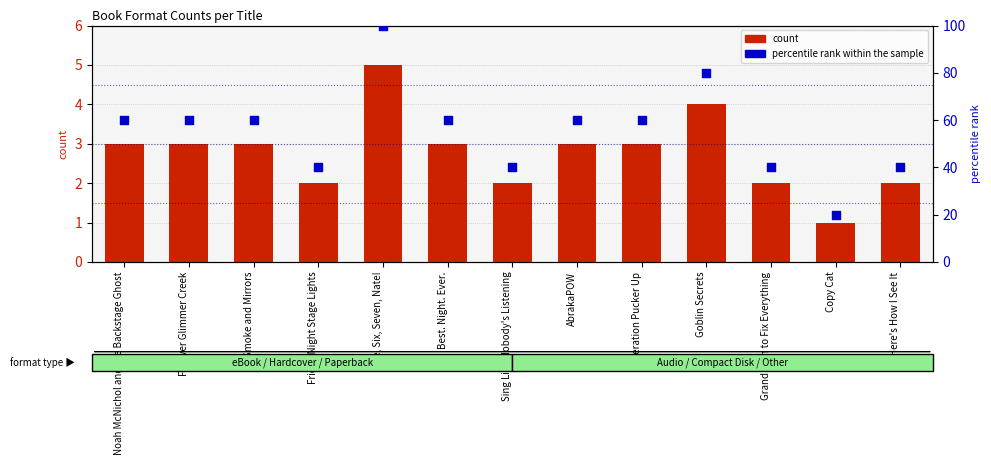

Which series reaches the maximum Y coordinate?

percentile rank within the sample